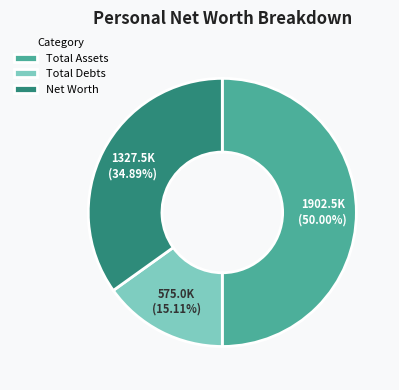

Rank the categories by value from highest to lowest.

Total Assets, Net Worth, Total Debts